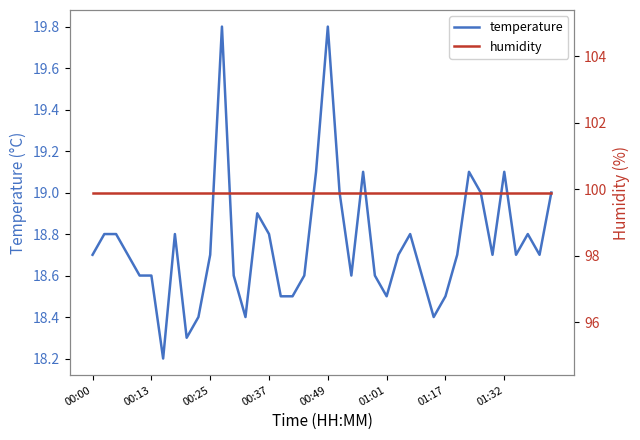

What is the total value across all series at 27?

118.7